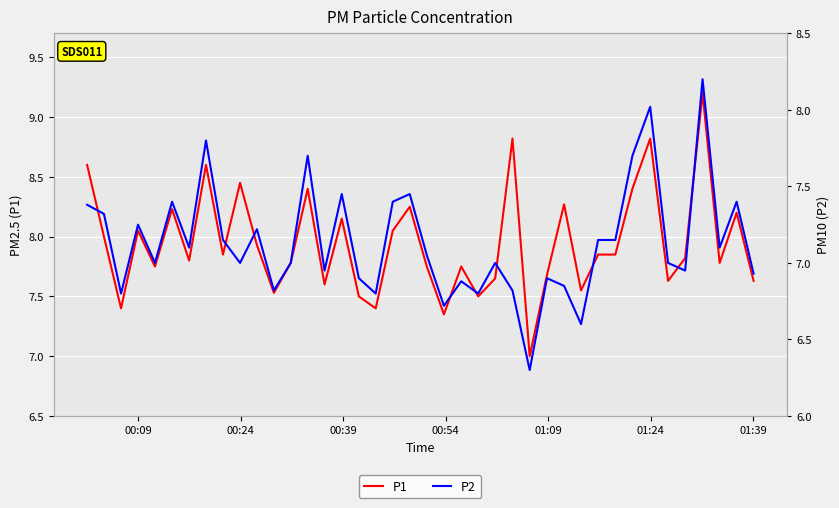

True or false: P2 and P1 cross at least once.

False